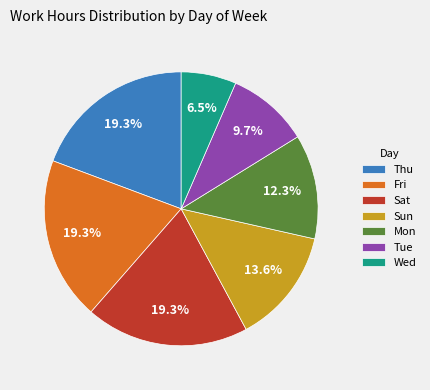

What is the smallest slice in the pie chart?

Wed